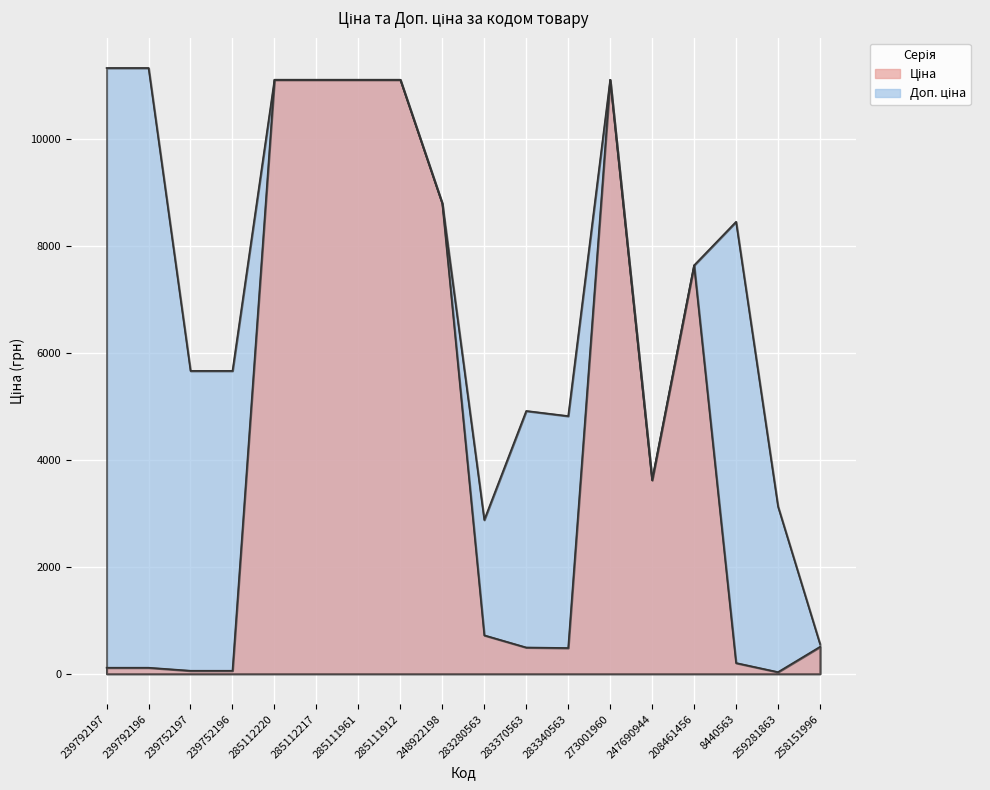

At which category is the sum across all series the highest?

285112220